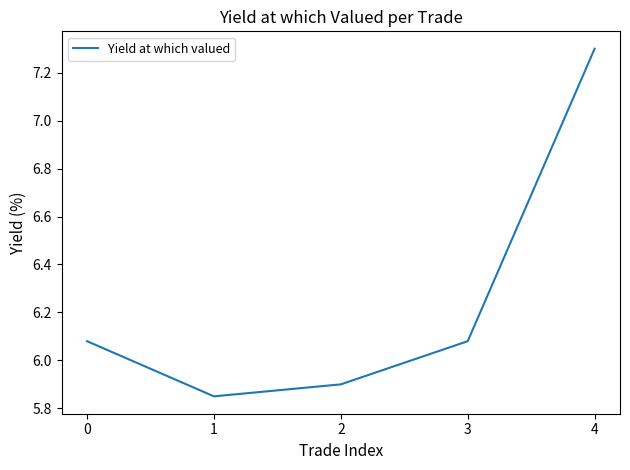

What is the greatest value displayed?

7.3